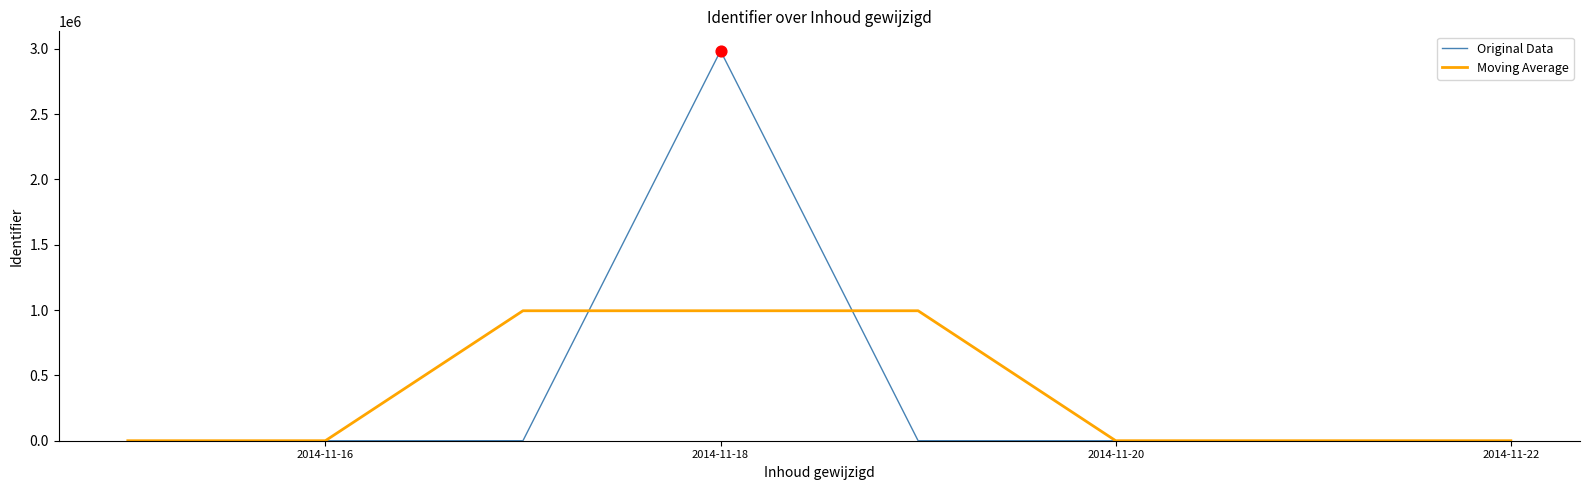

Which series has the widest spread of values?

Original Data